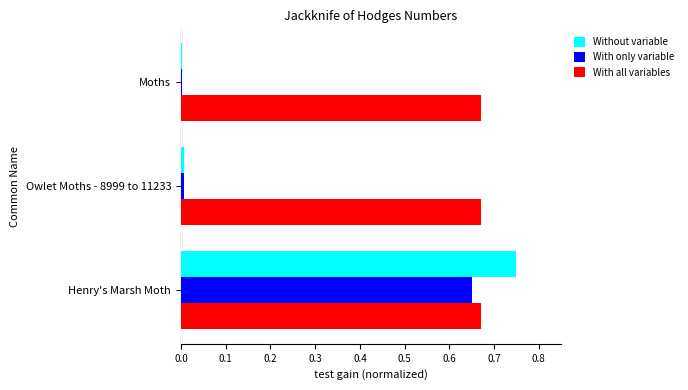

True or false: With only variable has a value of 1.2 at Henry's Marsh Moth.

False